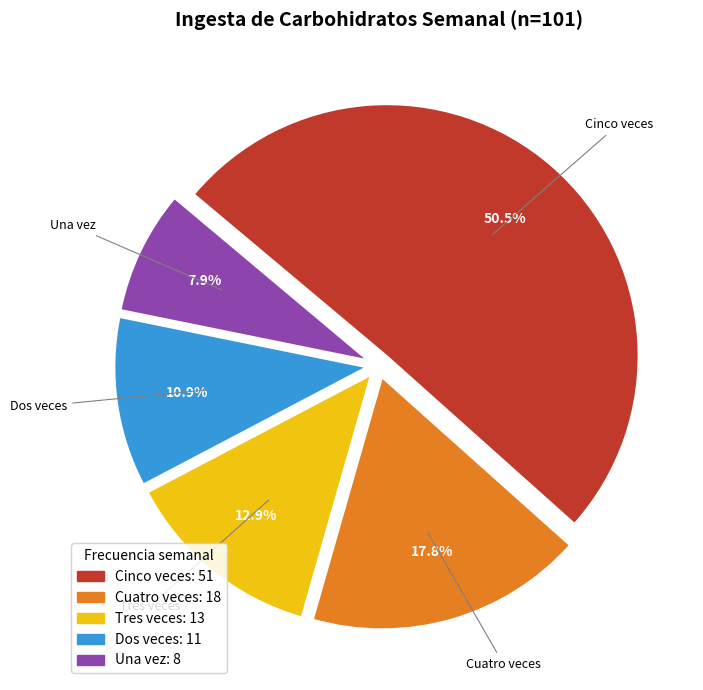

How many slices are in this pie chart?

5